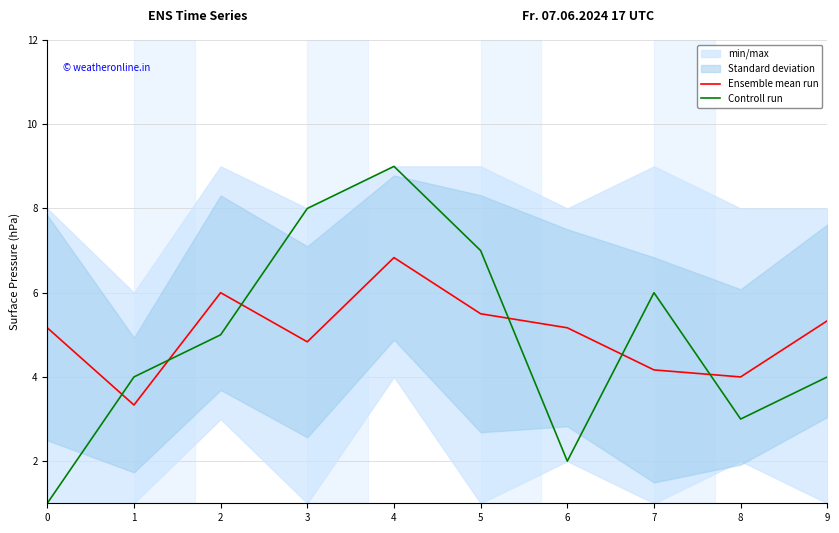

What is the total value across all series at 1?

7.3